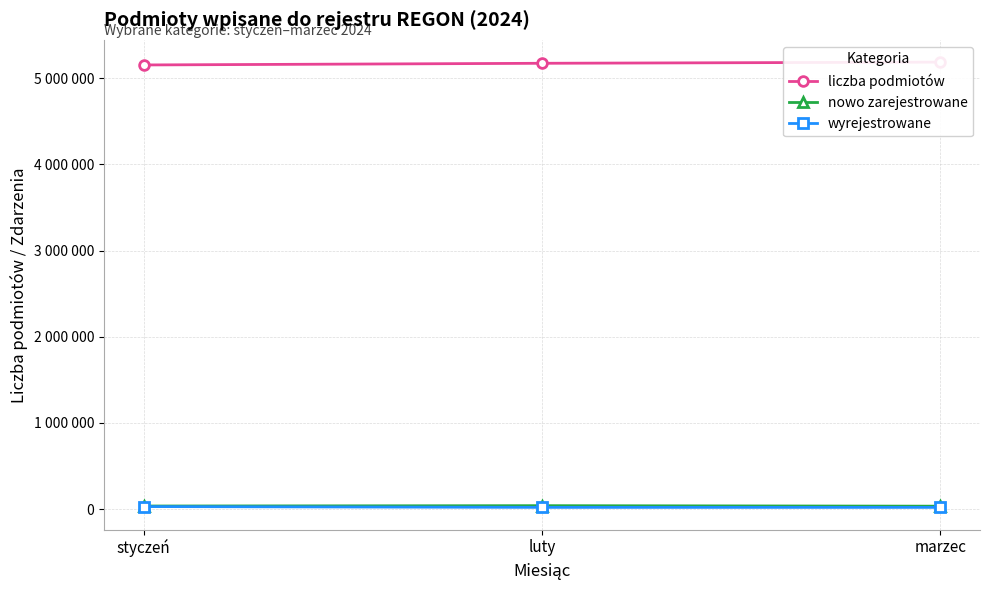

At how many categories does at least one series exceed 3339124?

3